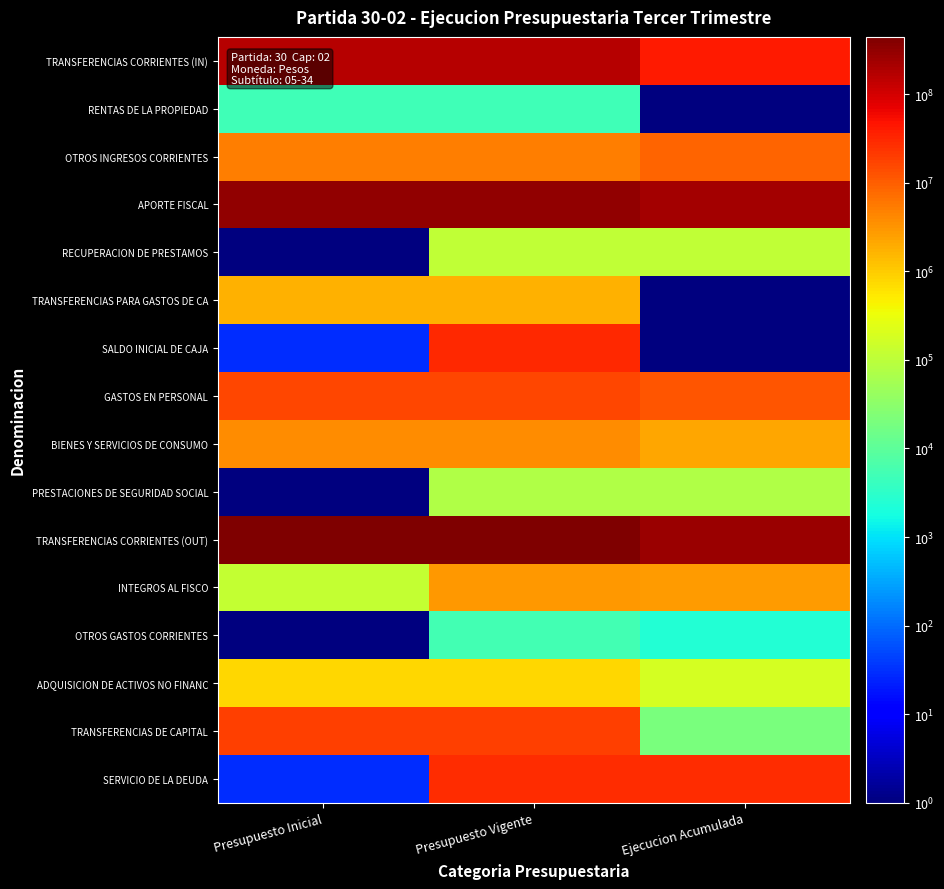

Reading left to right, extract all data points from this chart.

TRANSFERENCIAS CORRIENTES (IN): Presupuesto Inicial=163823246.0	Presupuesto Vigente=164461046.0	Ejecucion Acumulada=41073333.0
RENTAS DE LA PROPIEDAD: Presupuesto Inicial=5012.0	Presupuesto Vigente=5012.0	Ejecucion Acumulada=0.5
OTROS INGRESOS CORRIENTES: Presupuesto Inicial=5265567.0	Presupuesto Vigente=5265567.0	Ejecucion Acumulada=8603505.0
APORTE FISCAL: Presupuesto Inicial=312088973.0	Presupuesto Vigente=312088973.0	Ejecucion Acumulada=237329147.0
RECUPERACION DE PRESTAMOS: Presupuesto Inicial=0.5	Presupuesto Vigente=111601.0	Ejecucion Acumulada=111602.0
TRANSFERENCIAS PARA GASTOS DE CA: Presupuesto Inicial=1681013.0	Presupuesto Vigente=1681013.0	Ejecucion Acumulada=0.5
SALDO INICIAL DE CAJA: Presupuesto Inicial=30.0	Presupuesto Vigente=30653190.0	Ejecucion Acumulada=0.5
GASTOS EN PERSONAL: Presupuesto Inicial=16026845.0	Presupuesto Vigente=16149945.0	Ejecucion Acumulada=11503453.0
BIENES Y SERVICIOS DE CONSUMO: Presupuesto Inicial=3606977.0	Presupuesto Vigente=3606977.0	Ejecucion Acumulada=2160222.0
PRESTACIONES DE SEGURIDAD SOCIAL: Presupuesto Inicial=0.5	Presupuesto Vigente=74024.0	Ejecucion Acumulada=74024.0
TRANSFERENCIAS CORRIENTES (OUT): Presupuesto Inicial=443430500.0	Presupuesto Vigente=443865933.0	Ejecucion Acumulada=261460511.0
INTEGROS AL FISCO: Presupuesto Inicial=120511.0	Presupuesto Vigente=2839523.0	Ejecucion Acumulada=2719012.0
OTROS GASTOS CORRIENTES: Presupuesto Inicial=0.5	Presupuesto Vigente=5243.0	Ejecucion Acumulada=2515.0
ADQUISICION DE ACTIVOS NO FINANC: Presupuesto Inicial=792255.0	Presupuesto Vigente=792255.0	Ejecucion Acumulada=185508.0
TRANSFERENCIAS DE CAPITAL: Presupuesto Inicial=18886723.0	Presupuesto Vigente=18886723.0	Ejecucion Acumulada=19833.0
SERVICIO DE LA DEUDA: Presupuesto Inicial=30.0	Presupuesto Vigente=28045779.0	Ejecucion Acumulada=27700819.0